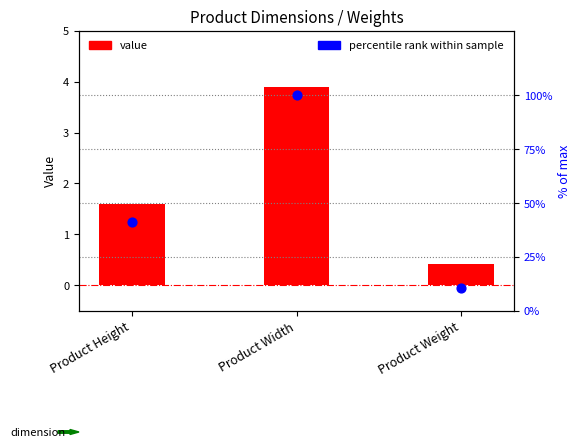

Which series contains the highest Y value?

percentile rank within sample